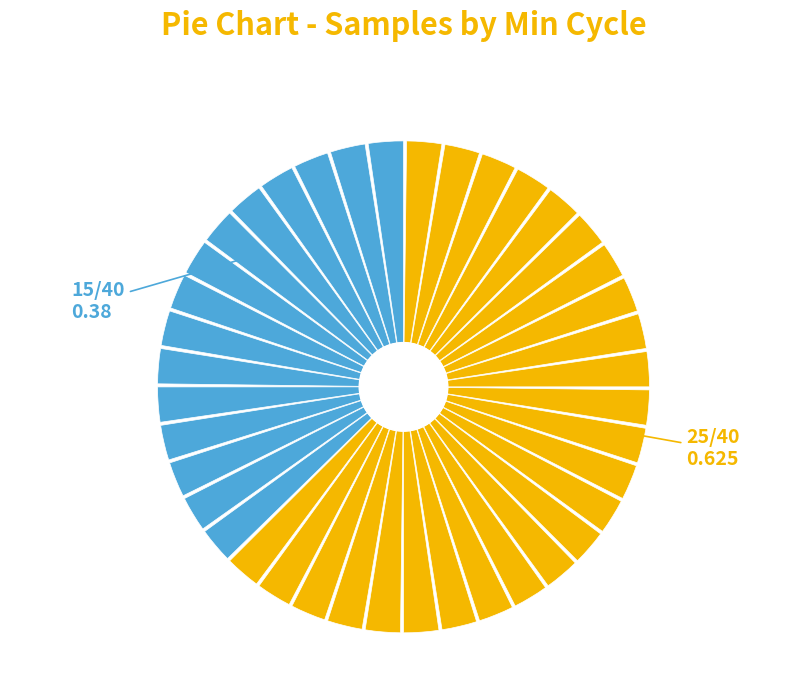

Is there a majority slice in this chart?

No